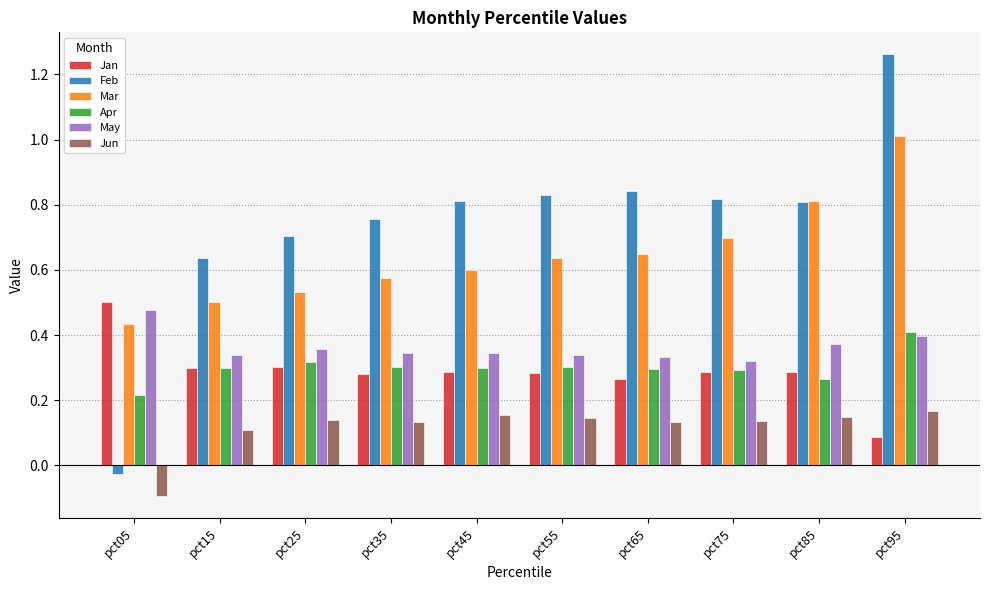

Where does the Jun series first go above 0?

pct15